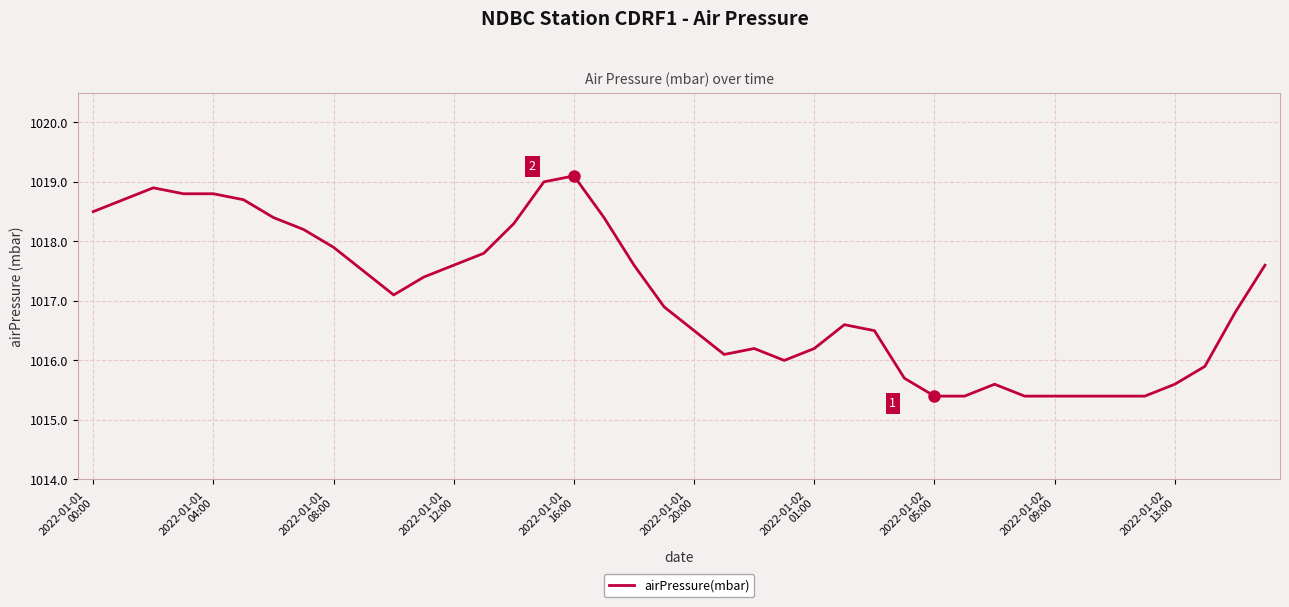

What is the difference between the maximum and minimum values?

3.7